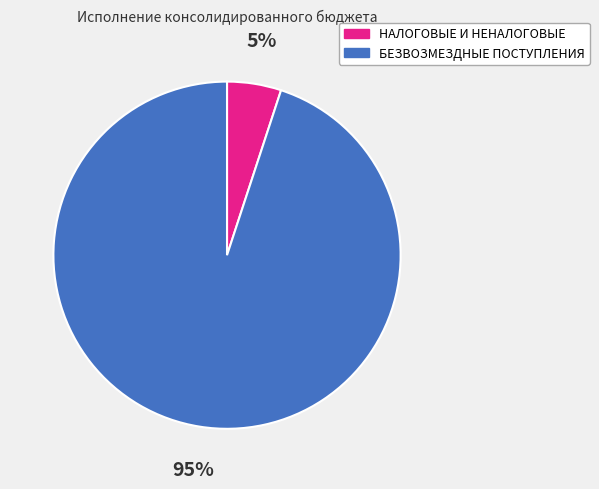

To the nearest percent, what is the difference between the largest and smallest slice percentages?

90%